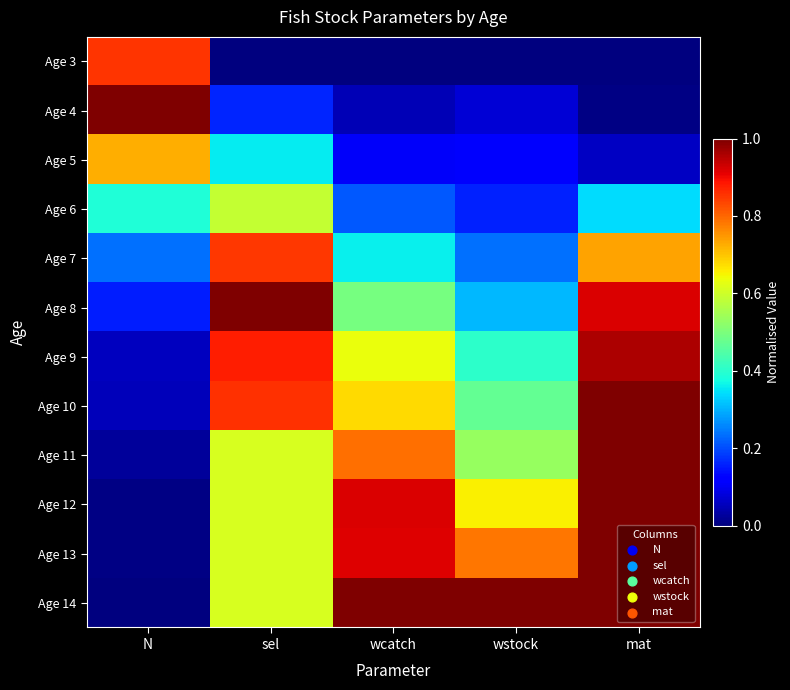

Reading left to right, extract all data points from this chart.

Age 3: N=0.9	sel=0.0	wcatch=0.0	wstock=0.0	mat=0.0
Age 4: N=1.0	sel=0.2	wcatch=0.0	wstock=0.1	mat=0.0
Age 5: N=0.7	sel=0.4	wcatch=0.1	wstock=0.1	mat=0.1
Age 6: N=0.4	sel=0.6	wcatch=0.2	wstock=0.2	mat=0.3
Age 7: N=0.2	sel=0.9	wcatch=0.4	wstock=0.2	mat=0.7
Age 8: N=0.2	sel=1.0	wcatch=0.5	wstock=0.3	mat=0.9
Age 9: N=0.1	sel=0.9	wcatch=0.6	wstock=0.4	mat=1.0
Age 10: N=0.1	sel=0.9	wcatch=0.7	wstock=0.5	mat=1.0
Age 11: N=0.0	sel=0.6	wcatch=0.8	wstock=0.5	mat=1.0
Age 12: N=0.0	sel=0.6	wcatch=0.9	wstock=0.7	mat=1.0
Age 13: N=0.0	sel=0.6	wcatch=0.9	wstock=0.8	mat=1.0
Age 14: N=0.0	sel=0.6	wcatch=1.0	wstock=1.0	mat=1.0